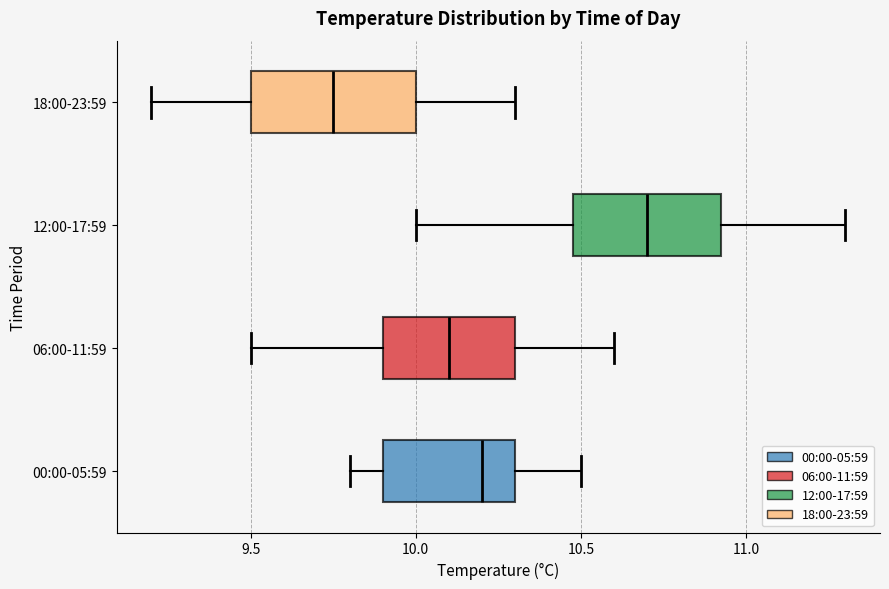

Where does the median line of the box for 18:00-23:59 sit on the x-axis? The values are not printed on the chart, so give them approximately, as read against the axis.

9.75